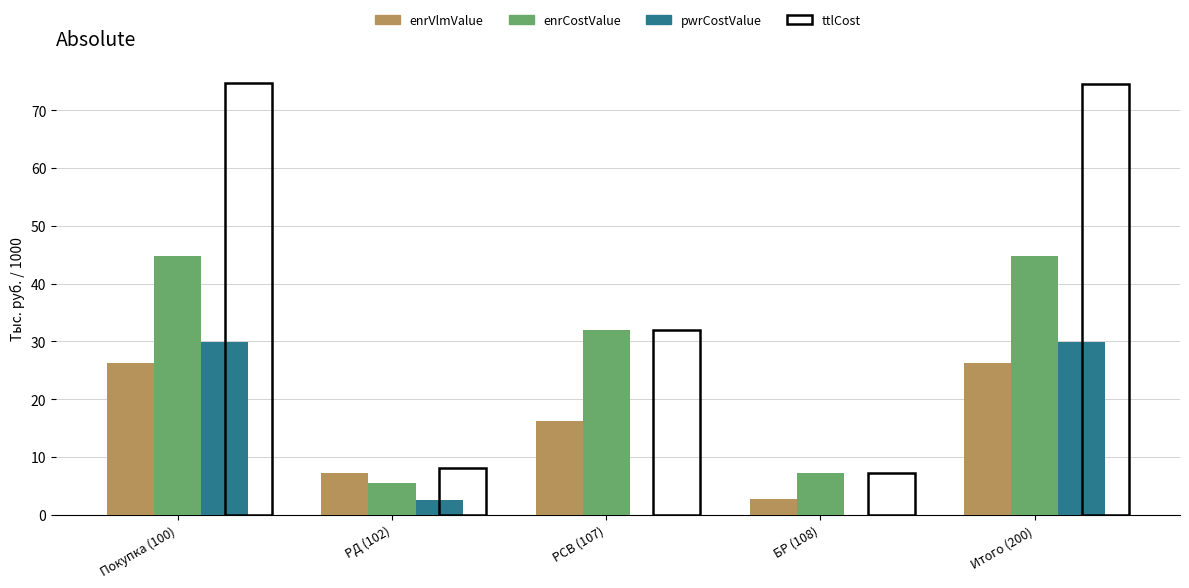

What is the maximum value for enrCostValue?

44.7